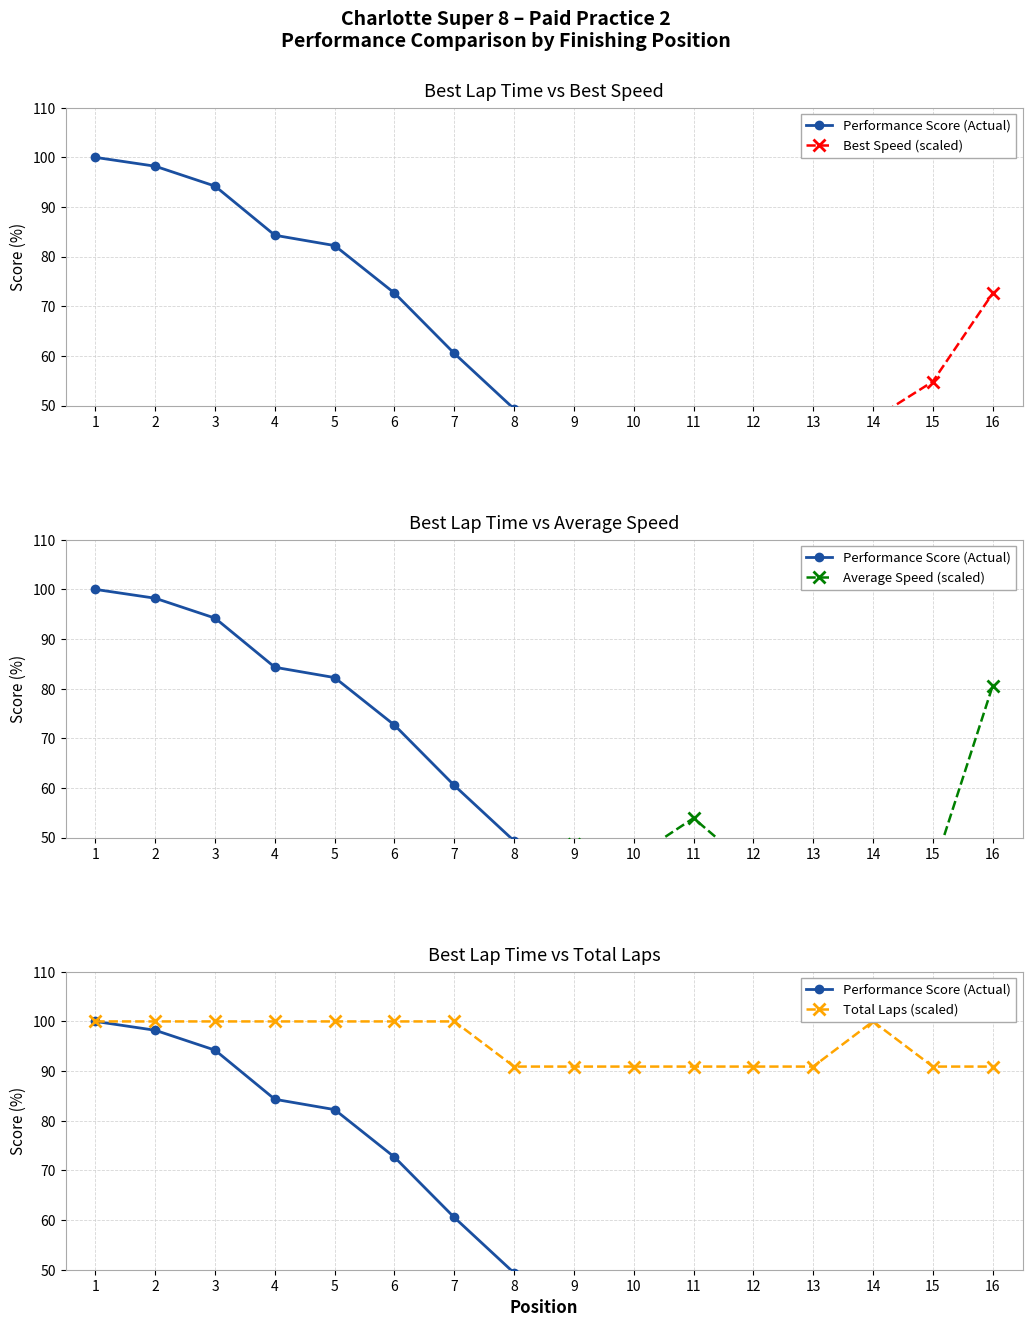

What is the sum of the Average Speed (scaled) values at 16 and 8?

124.9